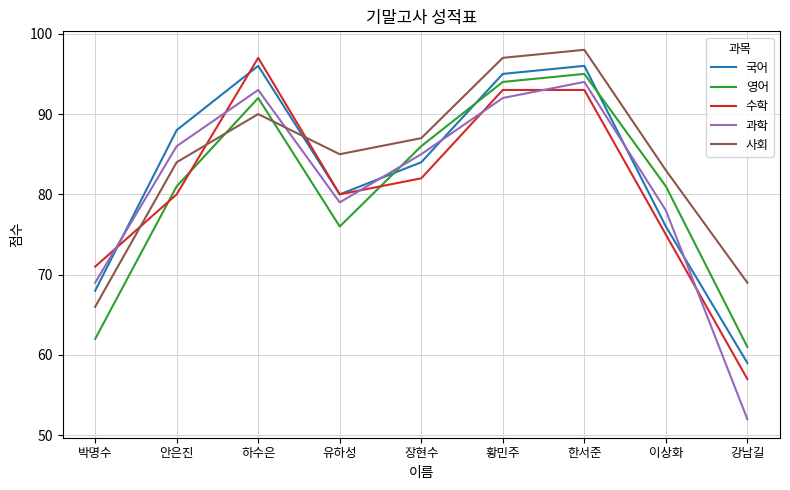

Reading left to right, extract all data points from this chart.

국어: 박명수=68	안은진=88	하수은=96	유하성=80	장현수=84	황민주=95	한서준=96	이상화=76	강남길=59
영어: 박명수=62	안은진=81	하수은=92	유하성=76	장현수=86	황민주=94	한서준=95	이상화=81	강남길=61
수학: 박명수=71	안은진=80	하수은=97	유하성=80	장현수=82	황민주=93	한서준=93	이상화=75	강남길=57
과학: 박명수=69	안은진=86	하수은=93	유하성=79	장현수=85	황민주=92	한서준=94	이상화=78	강남길=52
사회: 박명수=66	안은진=84	하수은=90	유하성=85	장현수=87	황민주=97	한서준=98	이상화=83	강남길=69